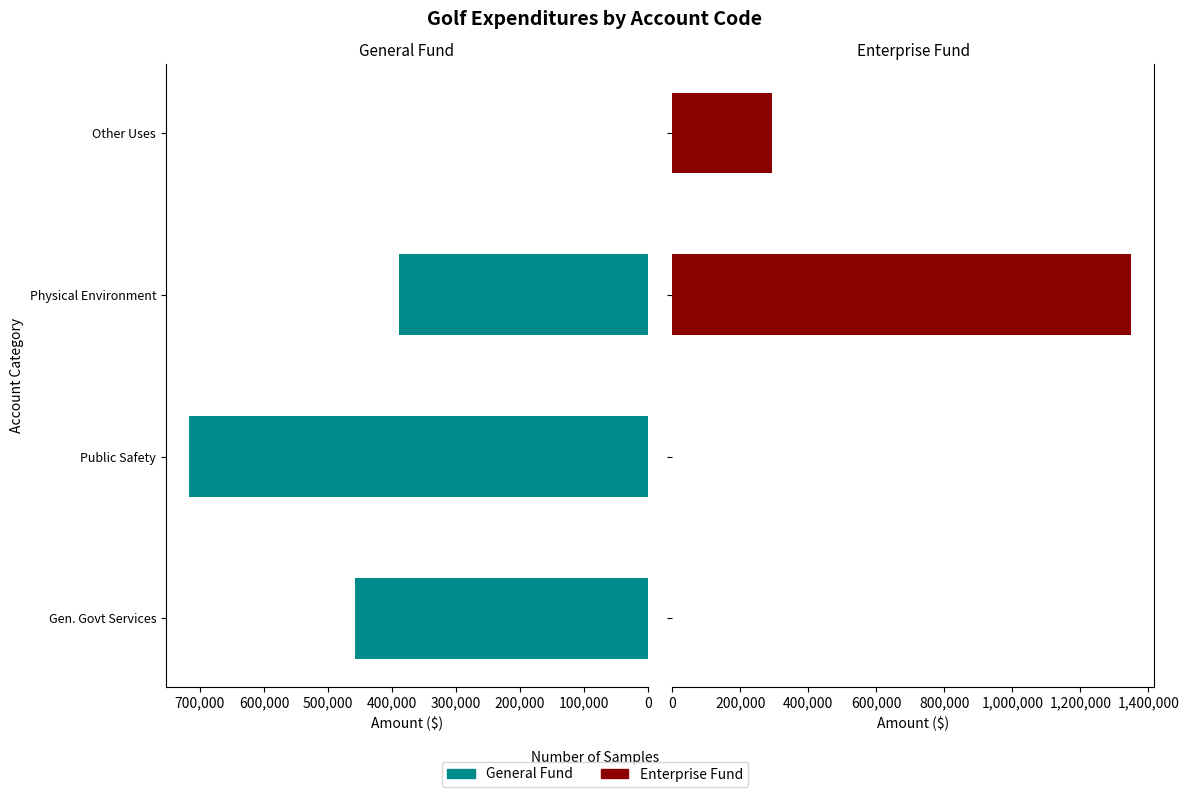

Which has a higher value, Other Uses or Public Safety?

Public Safety